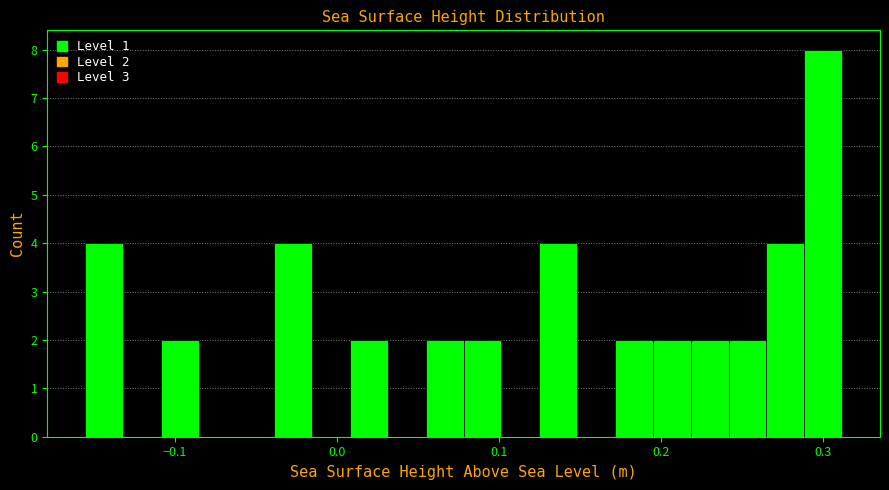

Around what value on the x-axis is the tallest bar? Give the approximate position of its centre, as read against the axis.

0.30